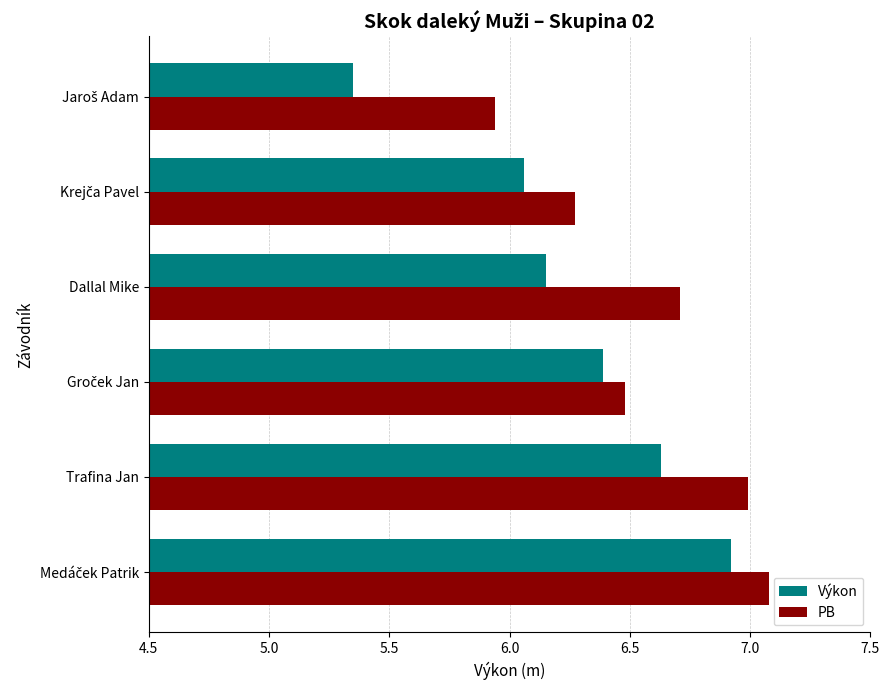

What is the sum of all Výkon values?

37.5